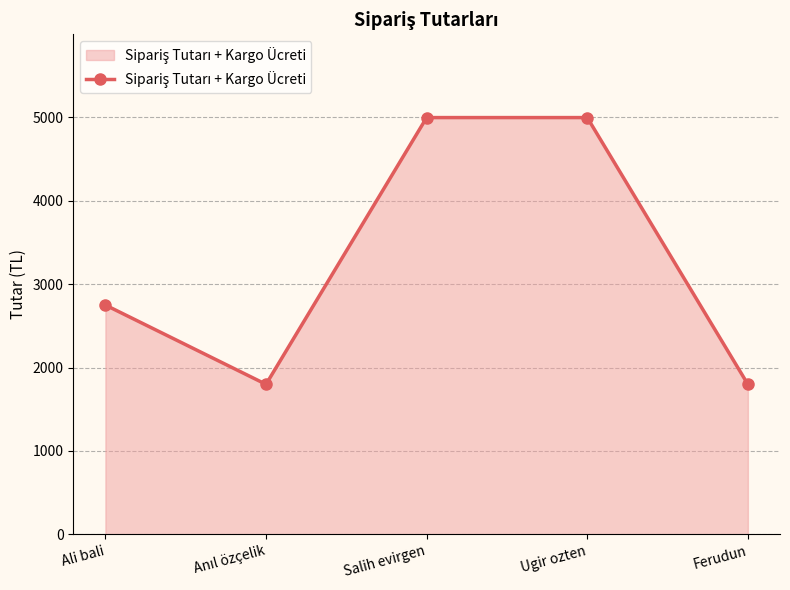

True or false: there are more than 2 points higher than both neighbors.

False